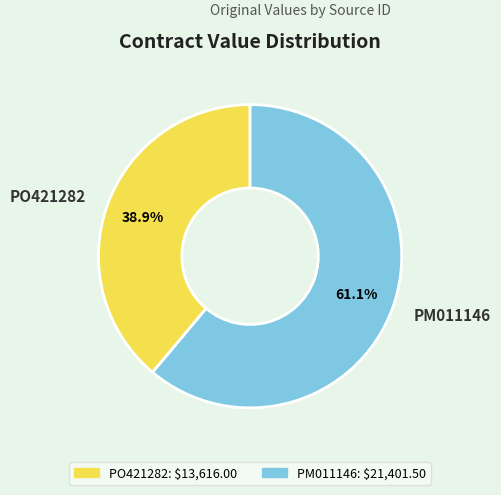

Is it true that PO421282 is 53% of the pie?

False